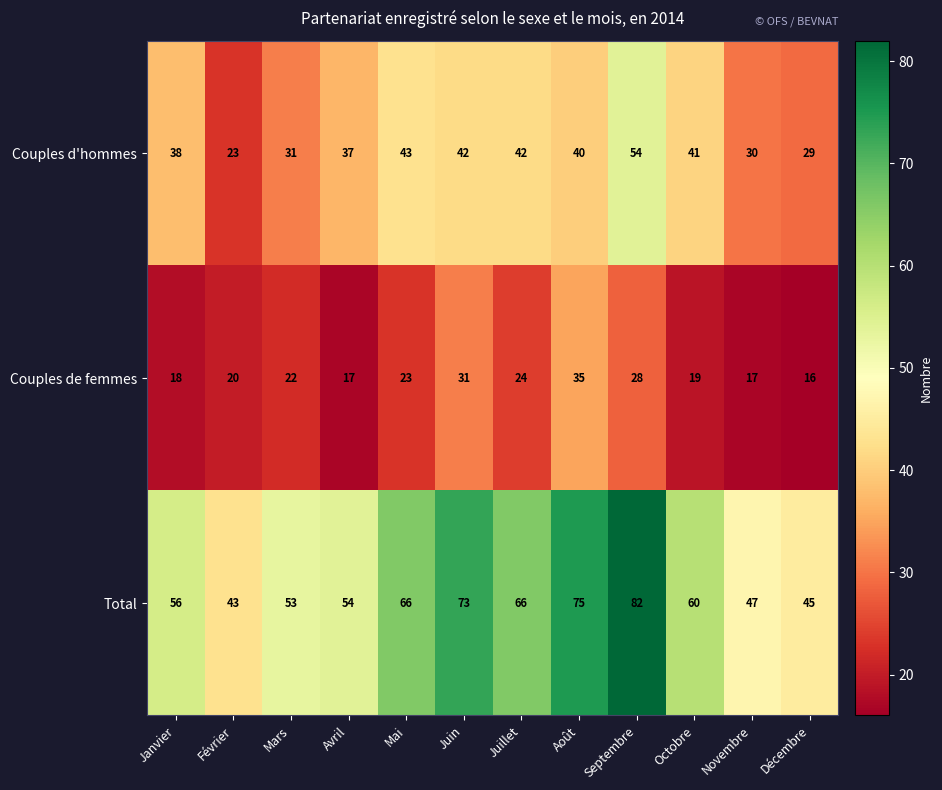

At which label is Total closest to 62?

Octobre